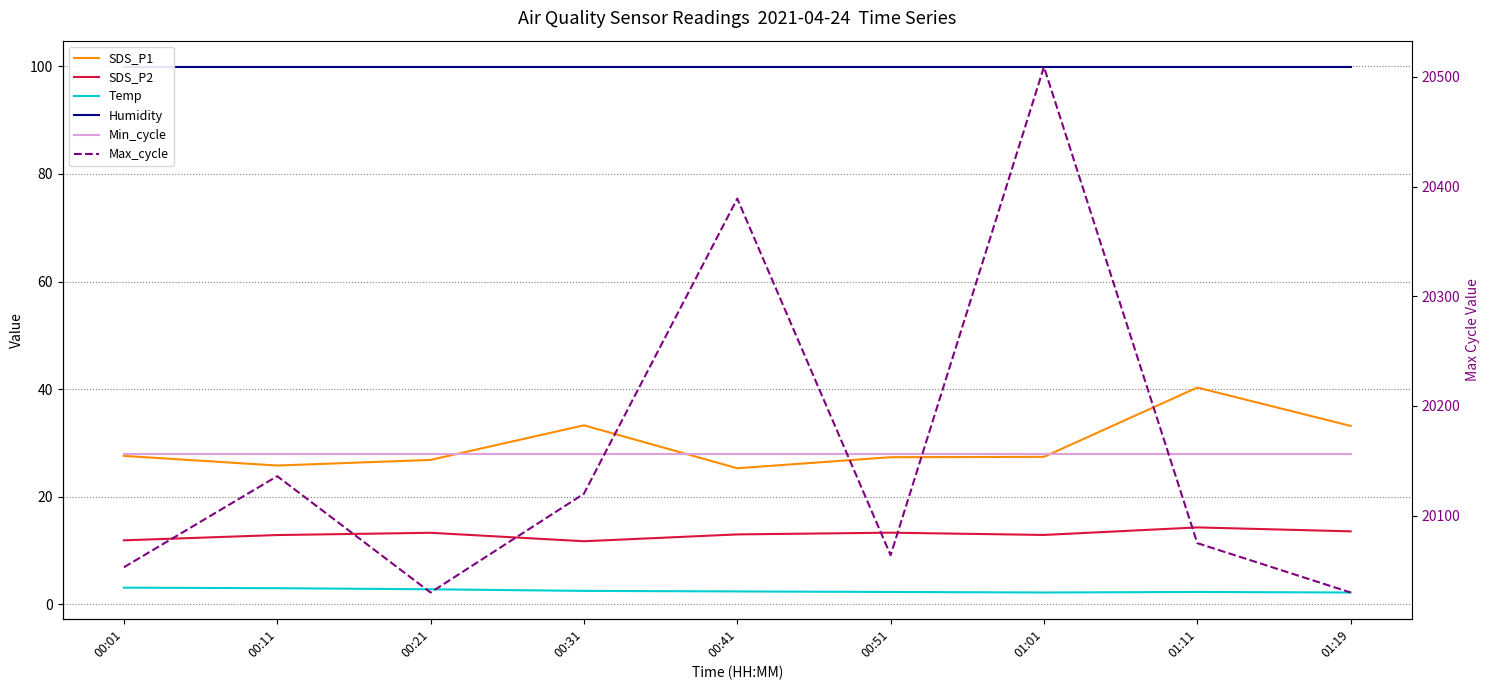

What are all the series names shown in the legend?

SDS_P1, SDS_P2, Temp, Humidity, Min_cycle, Max_cycle